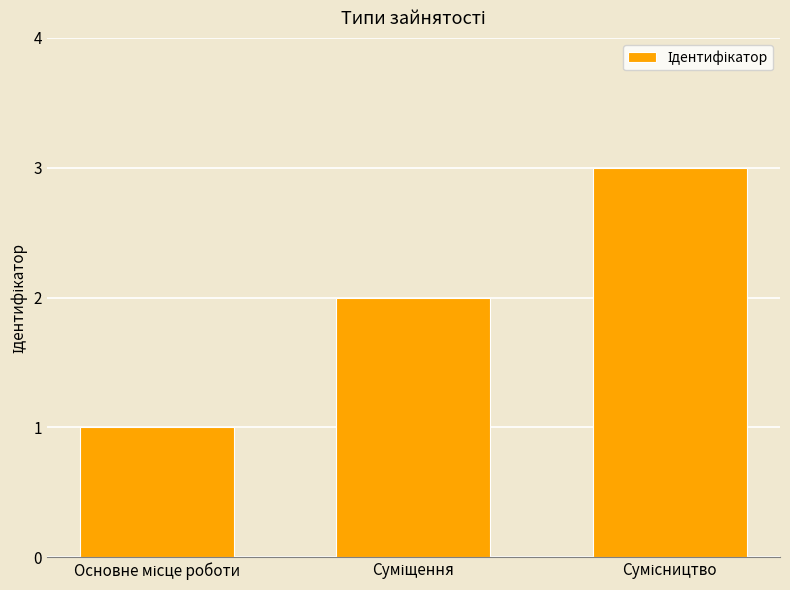

What is the maximum value shown in the chart?

3